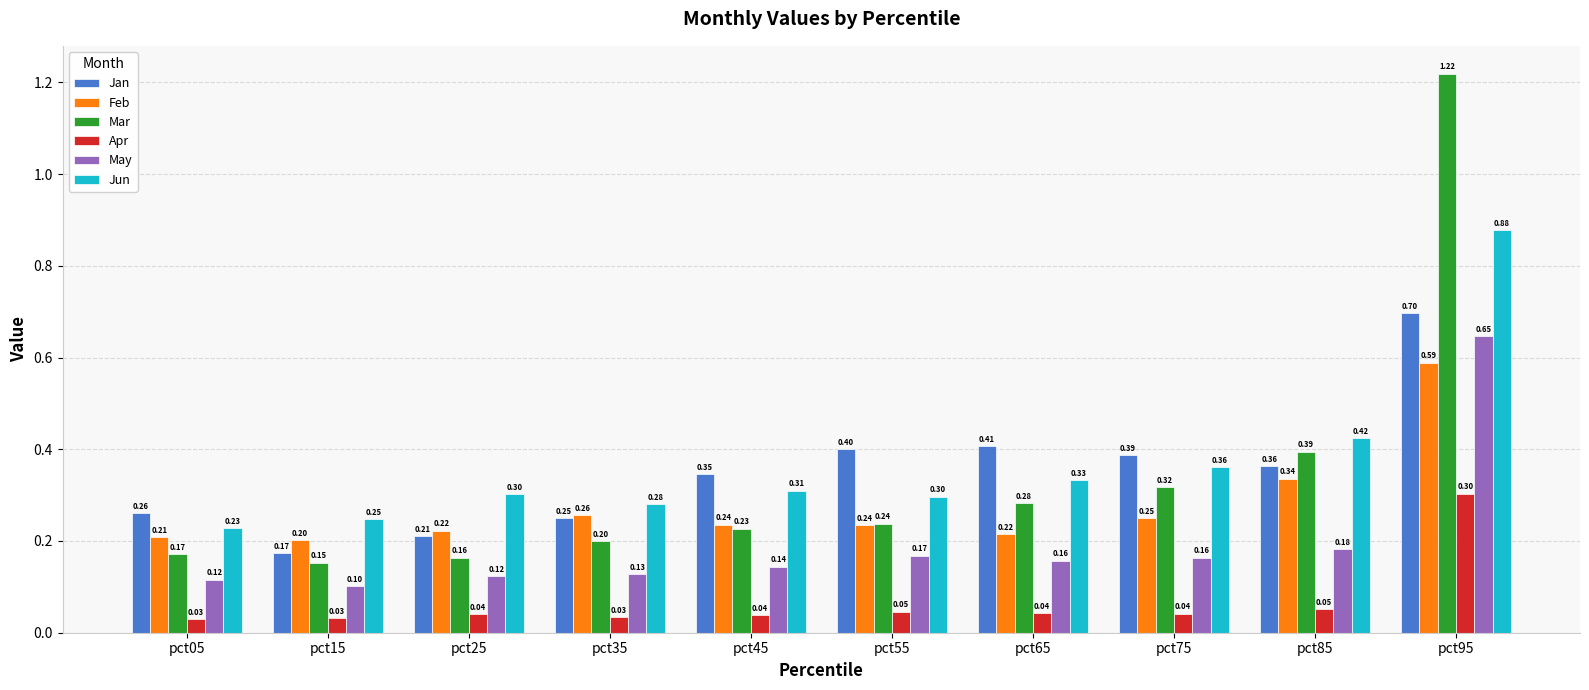

What is the spread (max minus min) of values at pct55?

0.4